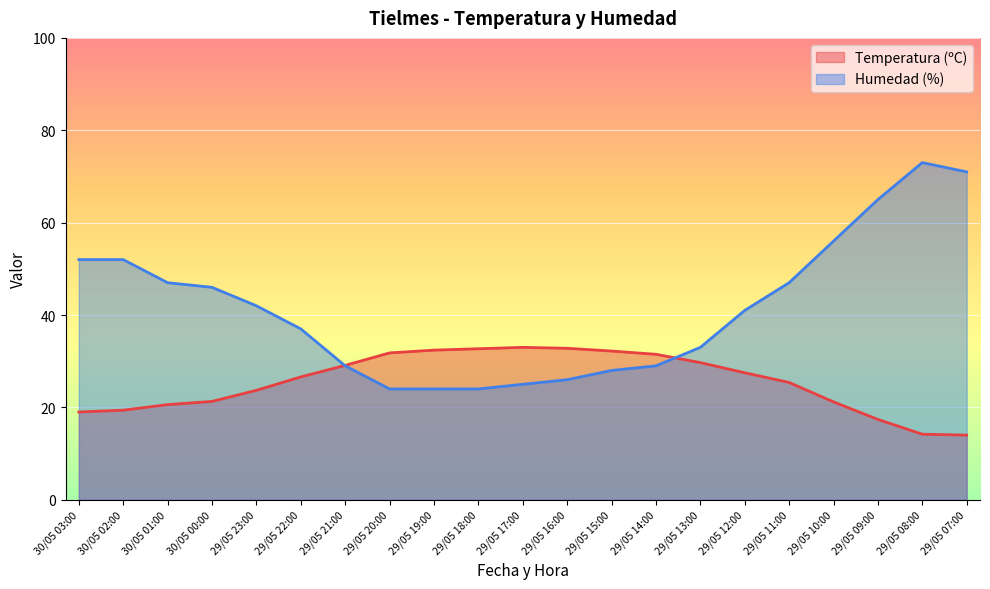

At which label is Humedad (%) closest to 48?

30/05 01:00